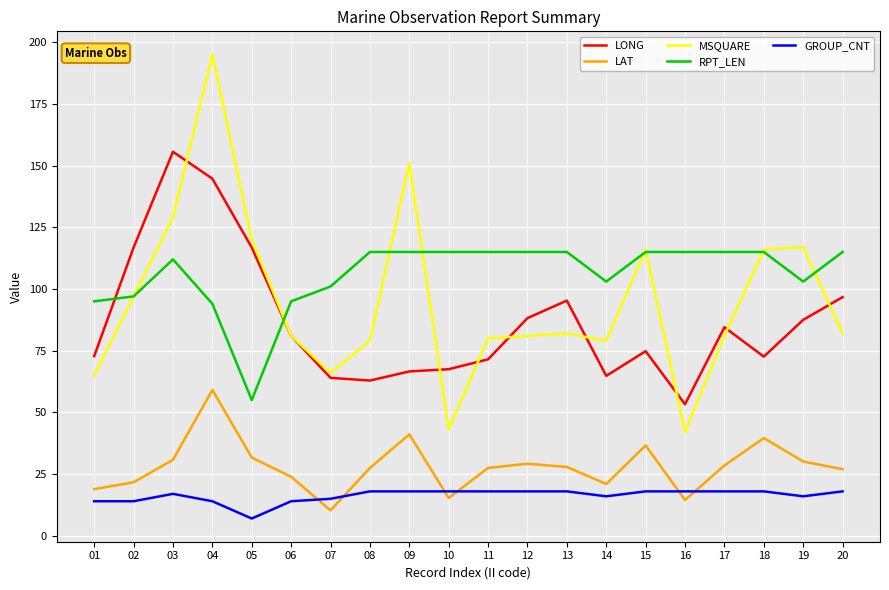

Which series has the largest range (max minus min)?

MSQUARE